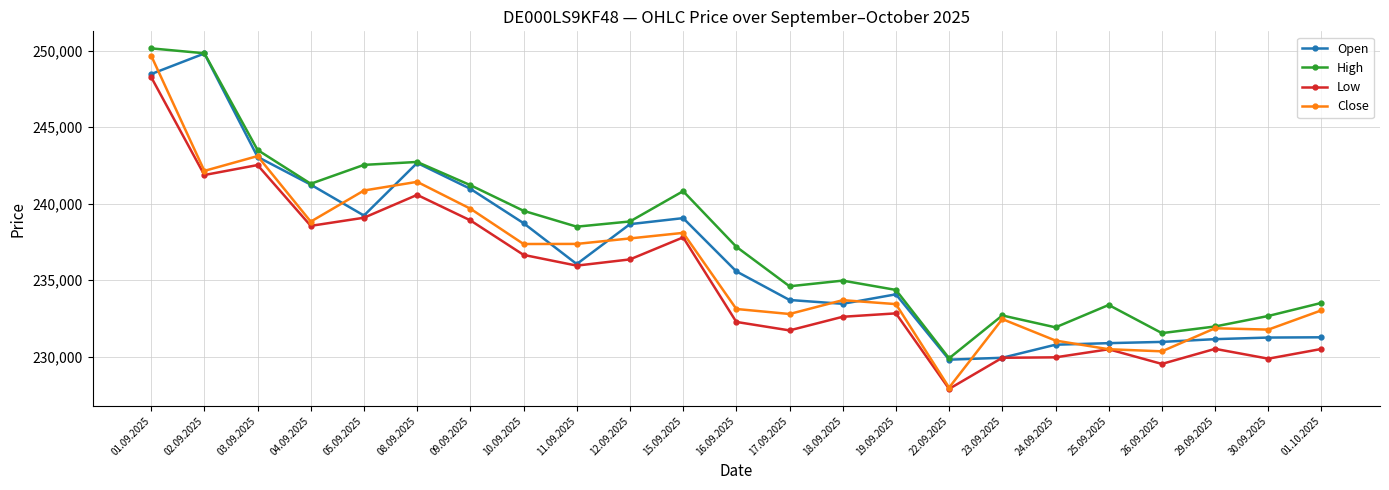

Is the value of Close at 03.09.2025 greater than the value of High at 16.09.2025?

Yes